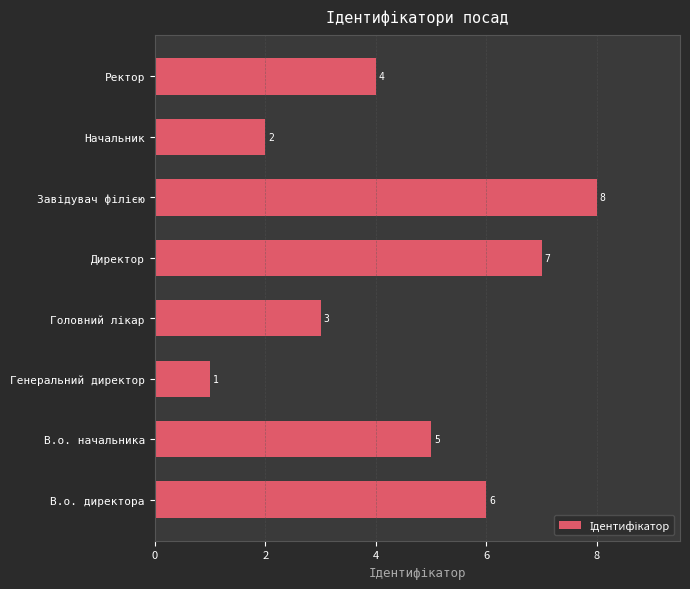

How many values are below 5?

4